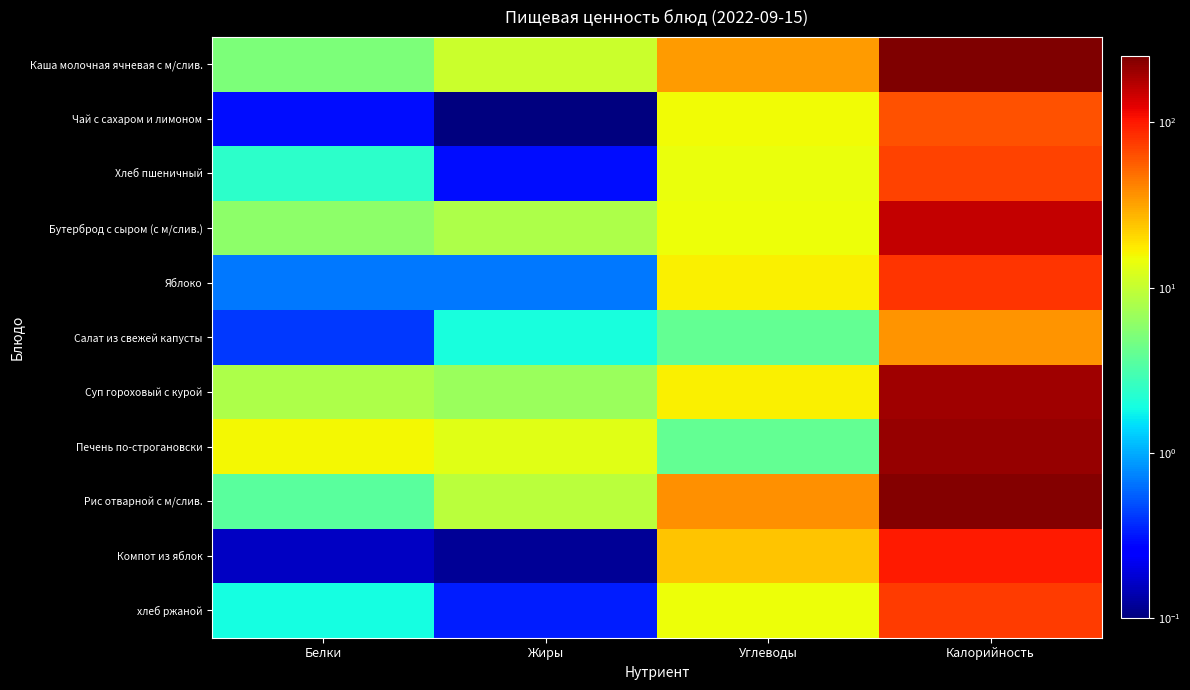

Count the number of data series in this chart.

11